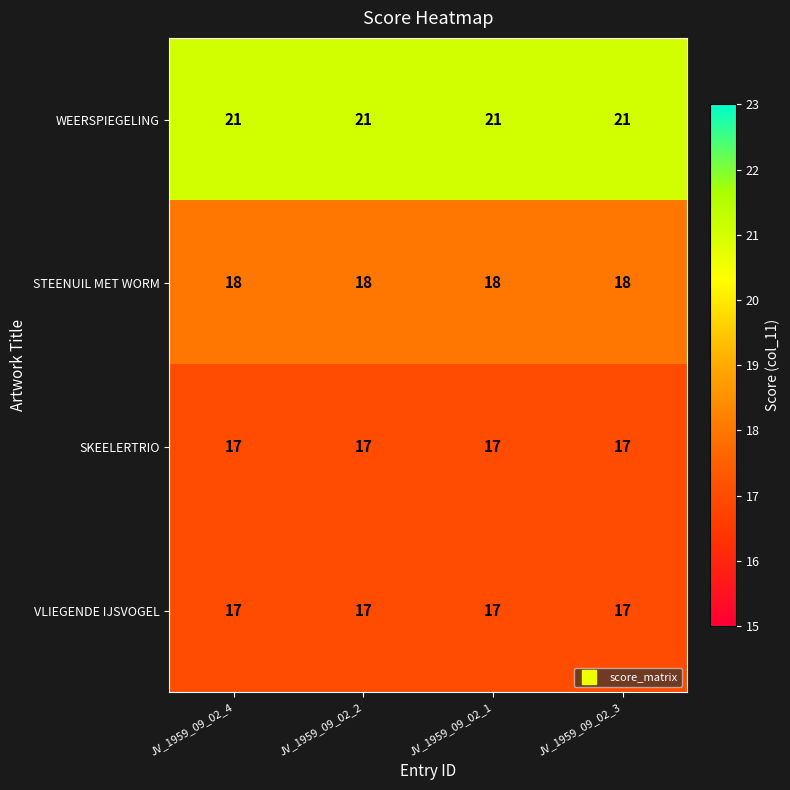

What is the smallest value displayed?

17